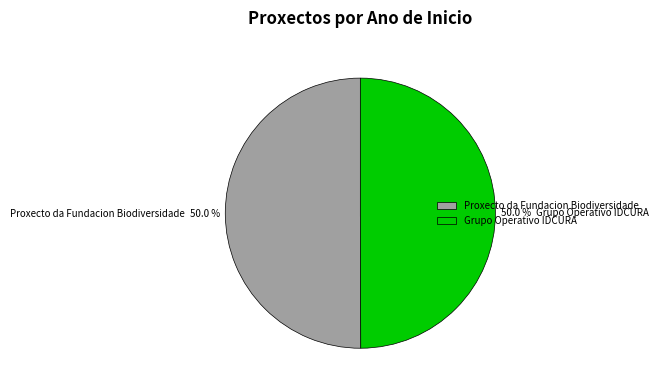

What percentage do Proxecto da Fundacion Biodiversidade and Grupo Operativo IDCURA together represent?

100.0%